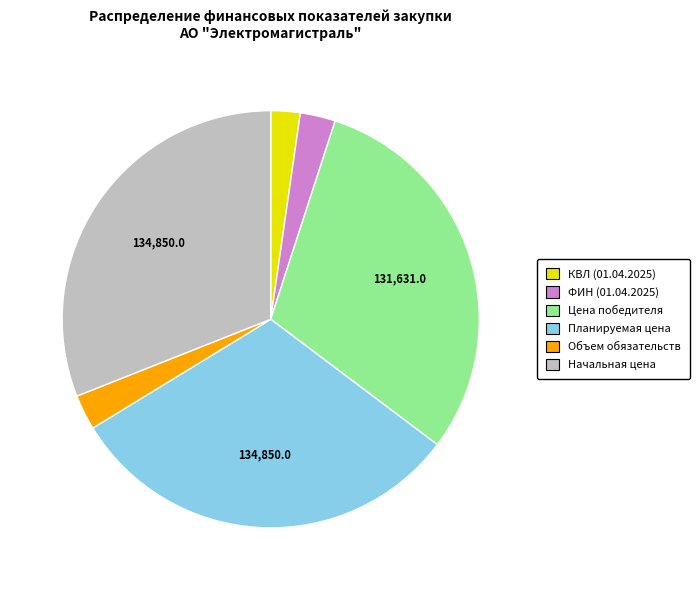

True or false: Цена победителя accounts for 30% of the total.

True